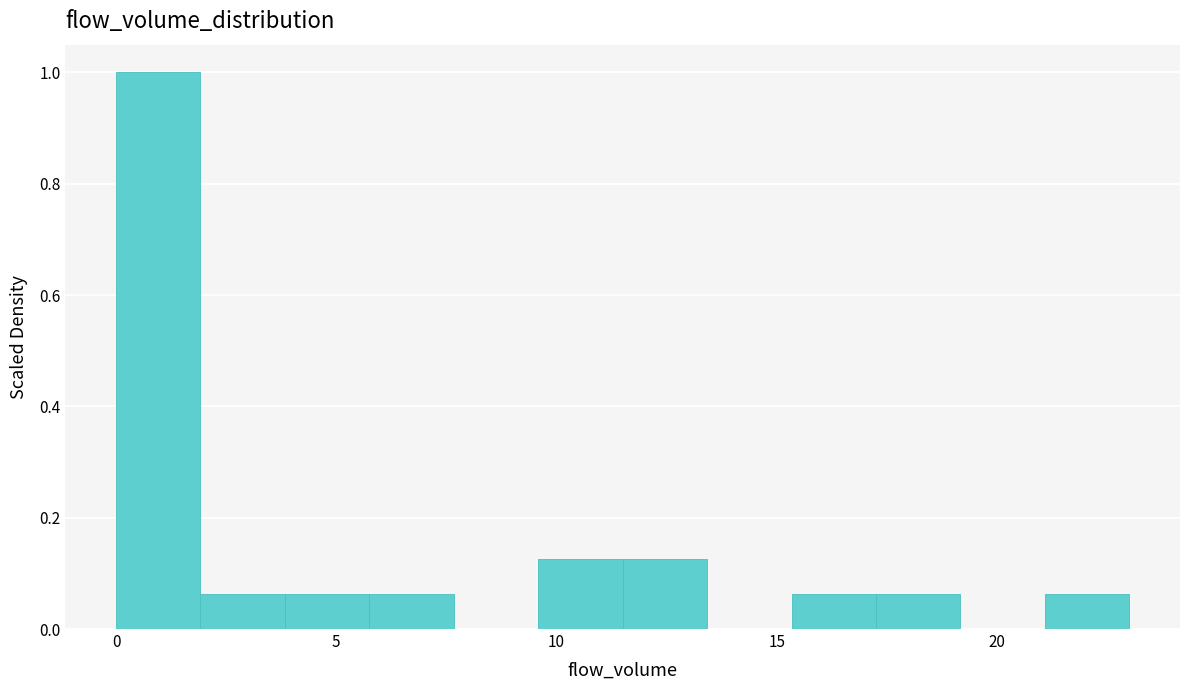

Read against the x-axis, roughly where is the centre of the tallest bar?

1.0